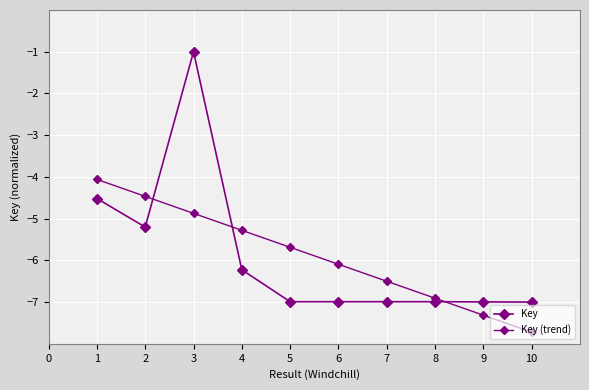

The Key (trend) series shows -8.9 at 3. True or false?

False